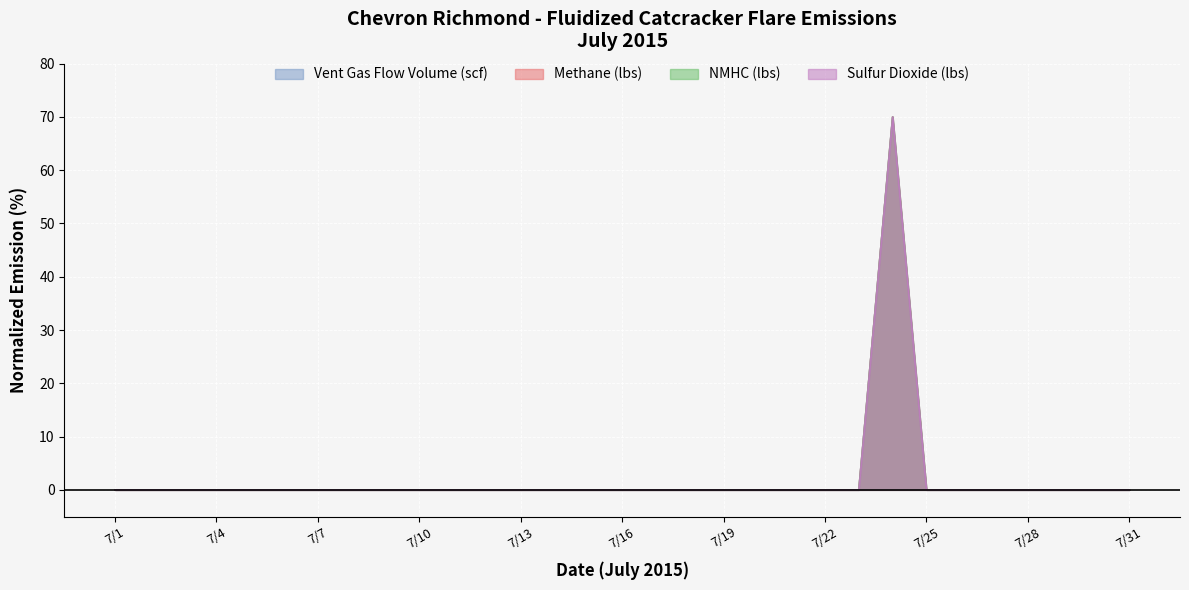

How many values in Sulfur Dioxide (lbs) are above zero?

1